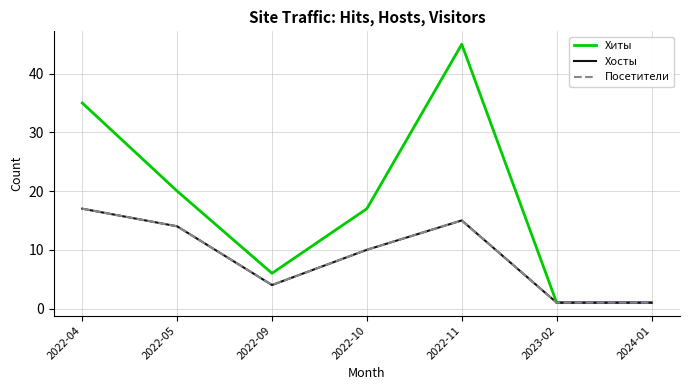

What position from the left is 2024-01?

7